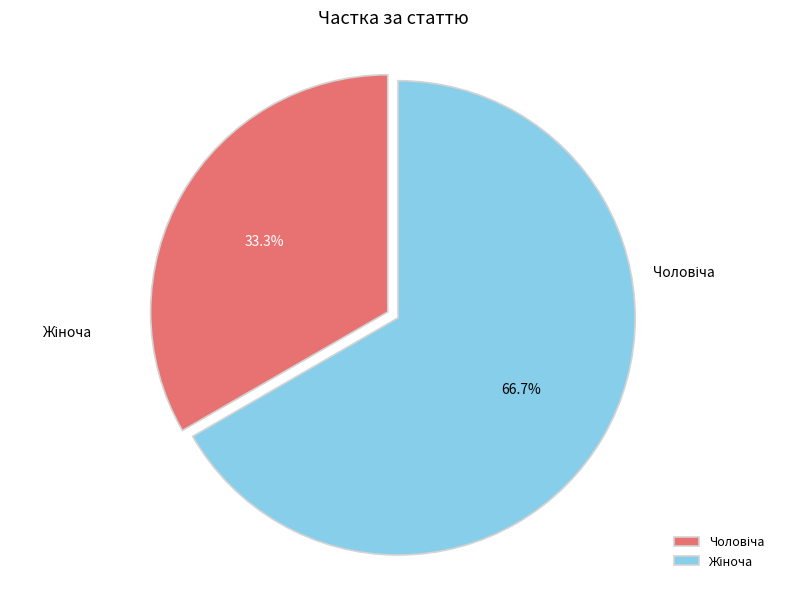

Which category has the smallest portion of the pie?

Чоловіча